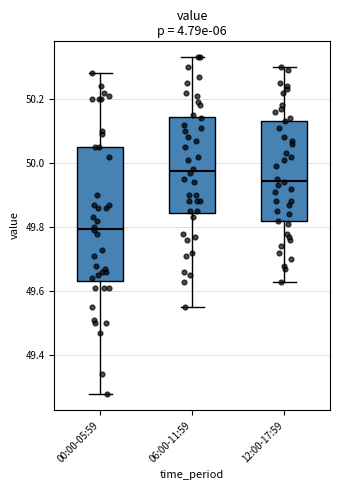

Which box has the highest median line?

06:00-11:59